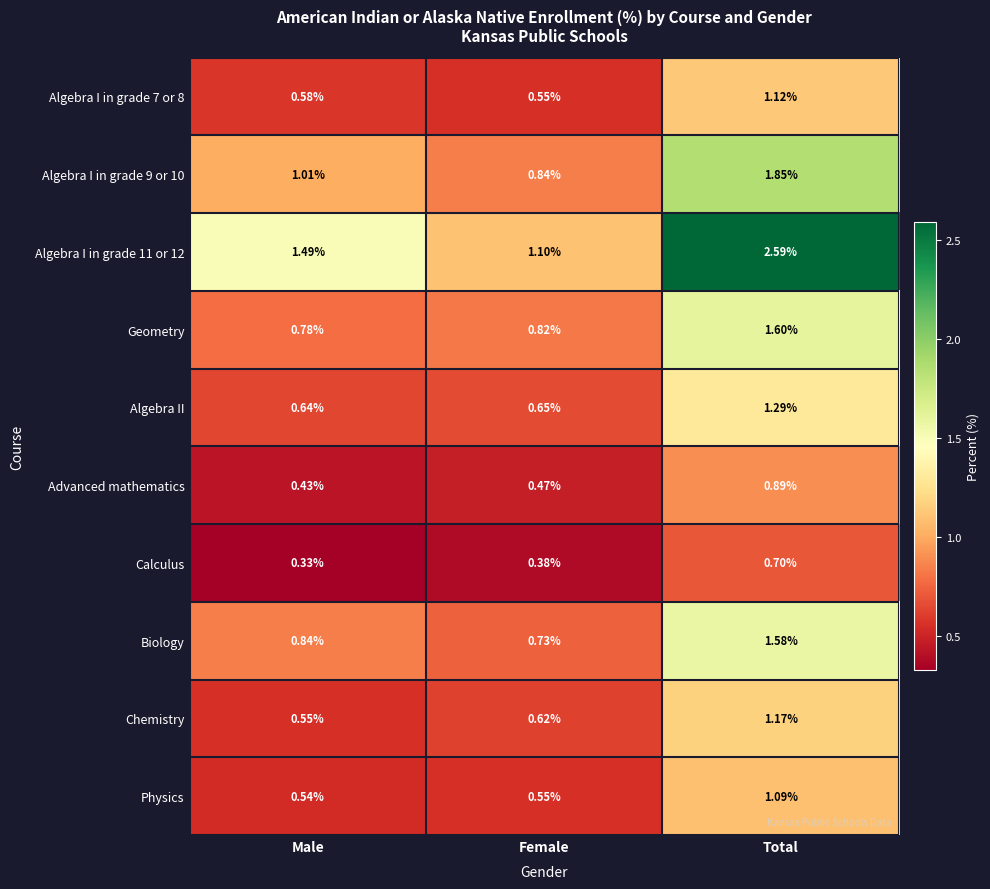

List the labels in order of Algebra II value, largest first.

Total, Female, Male